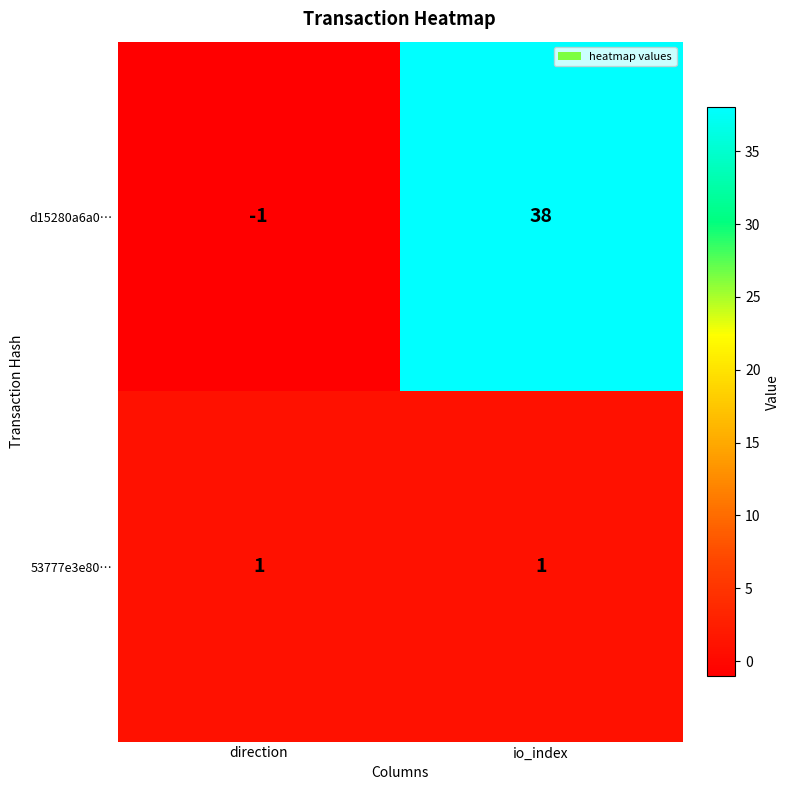

Read the d15280a6a0… value at io_index, to the nearest 10.

40